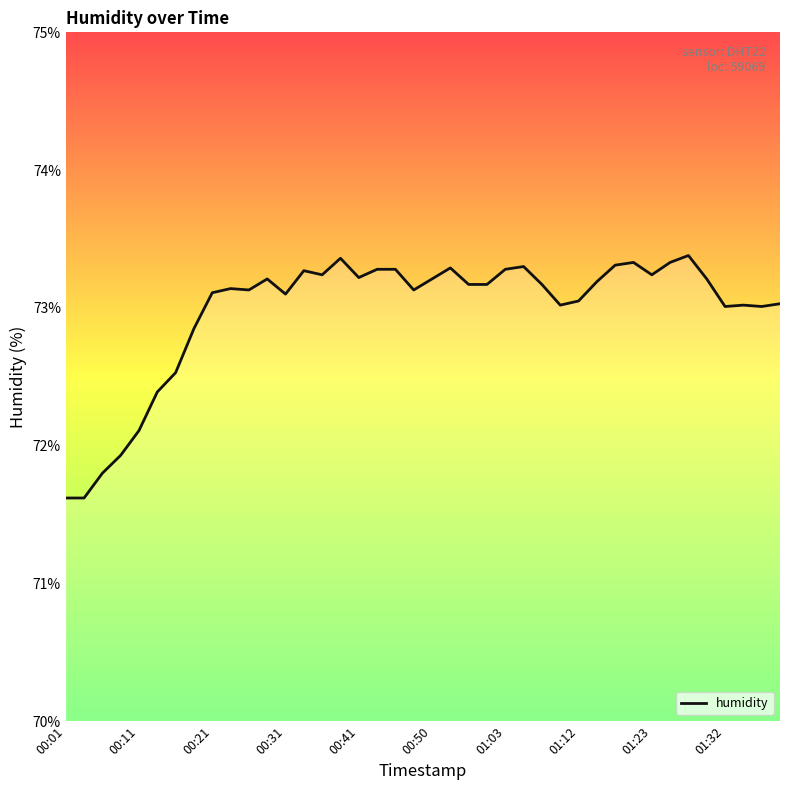

True or false: there are more than 0 points higher than both neighbors.

True